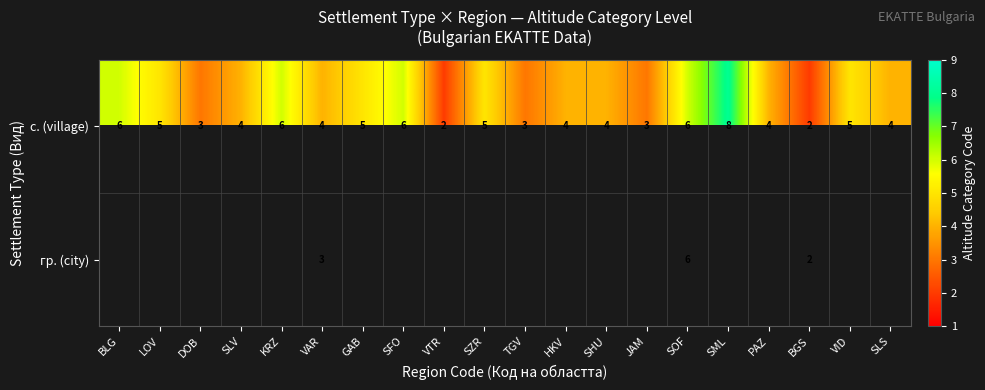

The value of с. (village) at SZR is 5. True or false?

True